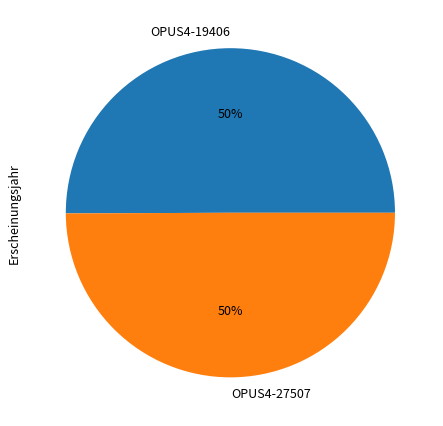

What is the ratio of the value at OPUS4-27507 to the value at OPUS4-19406?

1.0